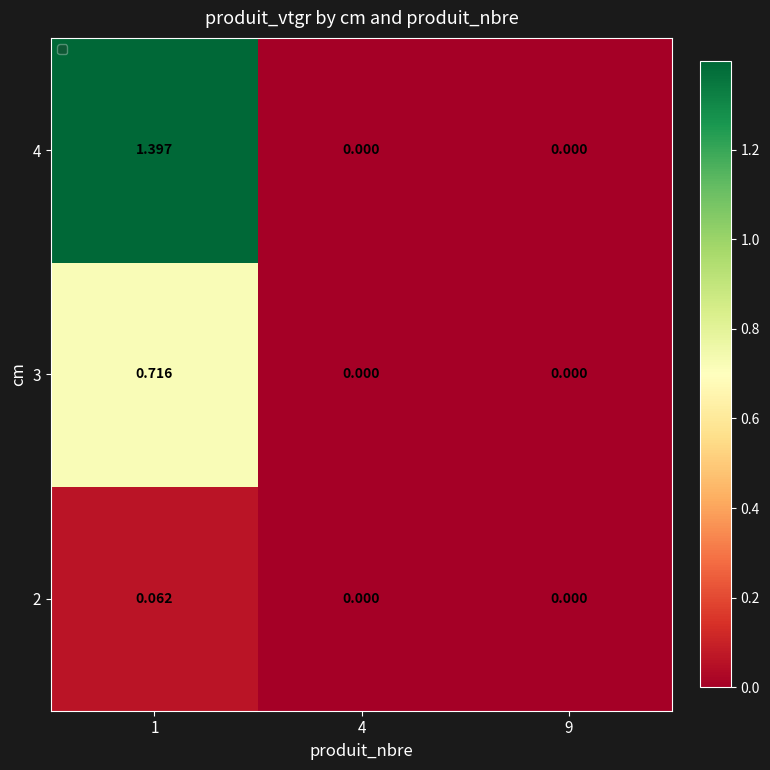

Is the value of 3 at 4 greater than the value of 4 at 1?

No